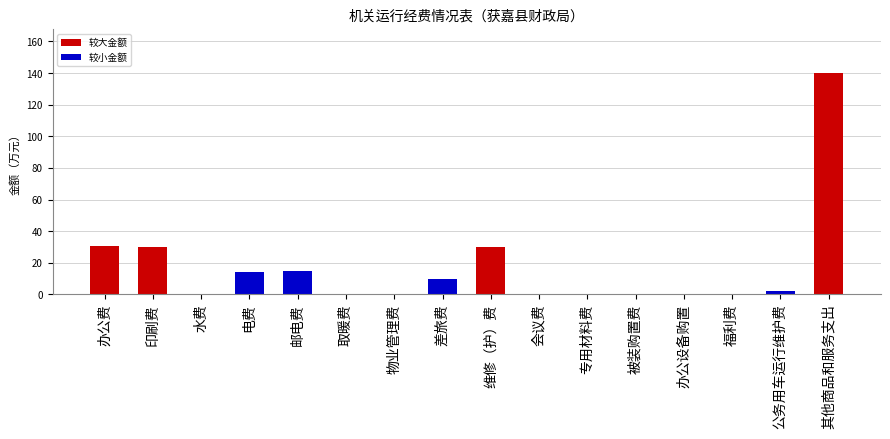

What is the average value?

17.0